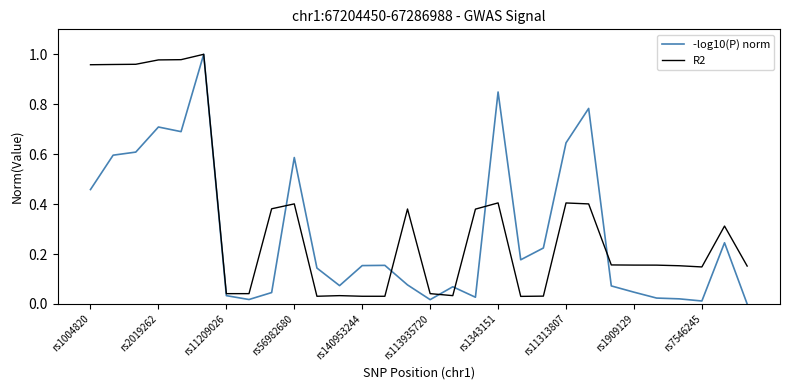

Which series has the widest spread of values?

-log10(P) norm